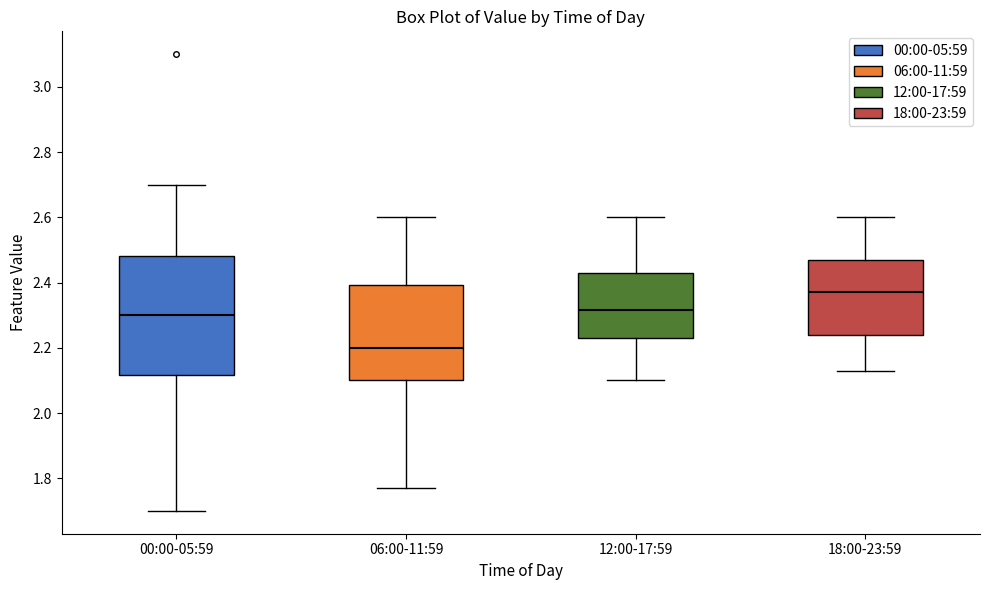

Where is the upper edge of the box for 18:00-23:59 on the y-axis? The values are not printed on the chart, so give them approximately, as read against the axis.

2.48